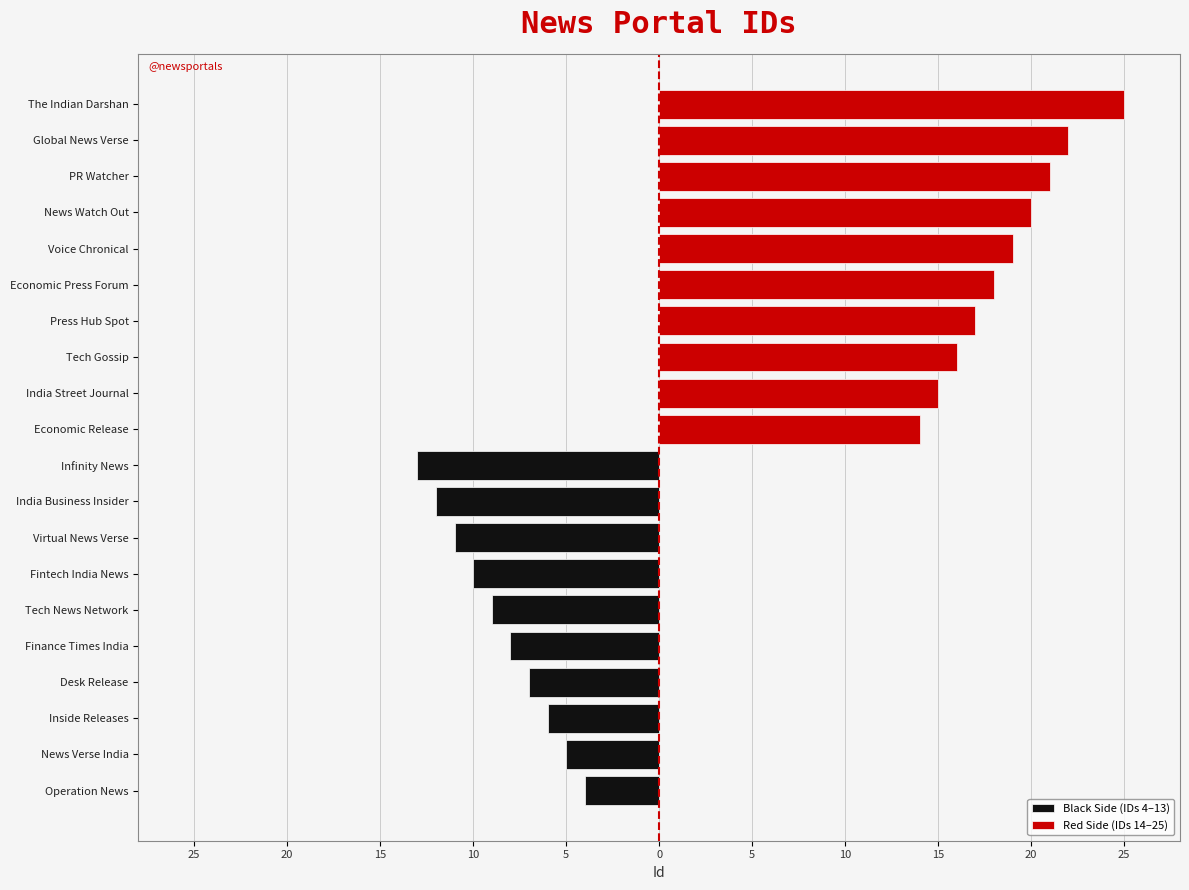

What is the difference between the maximum and minimum values in the Black Side (IDs 4–13) series?

9